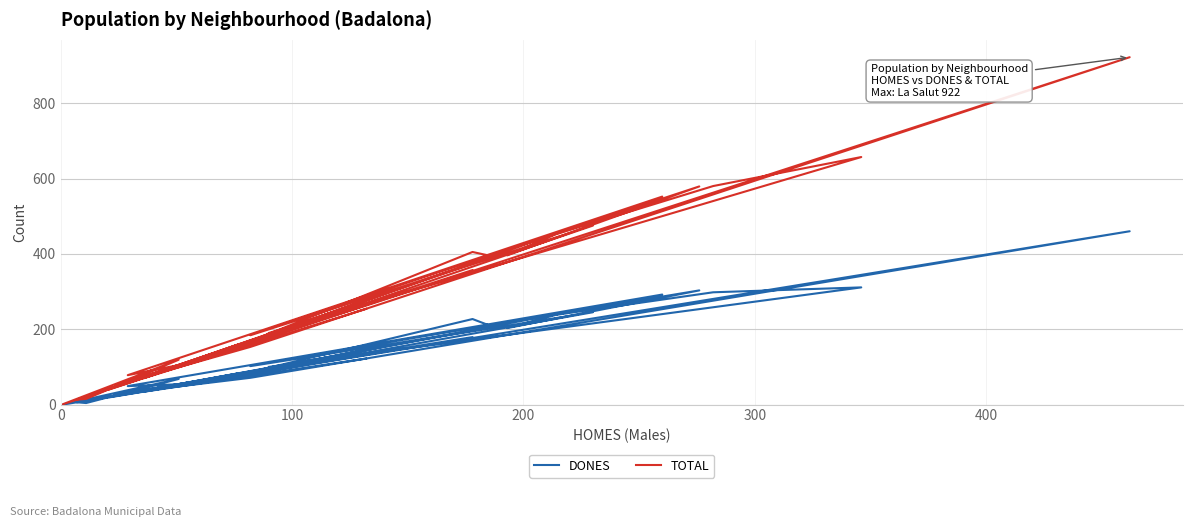

Which series has the widest spread of values?

TOTAL